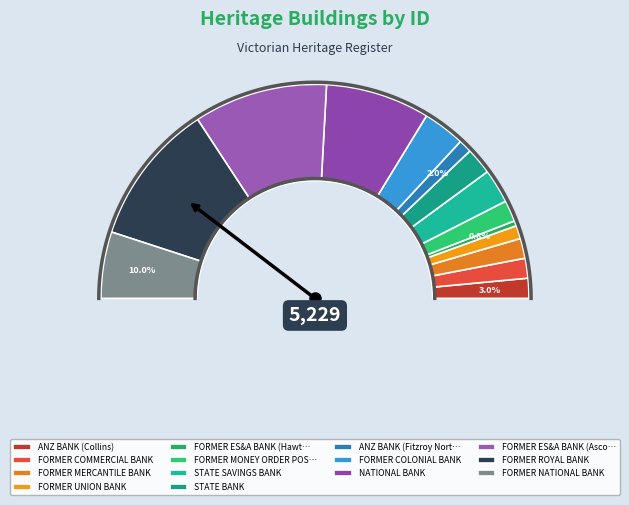

What is the ratio of the value at ANZ BANK (Collins) to the value at STATE BANK?

0.7